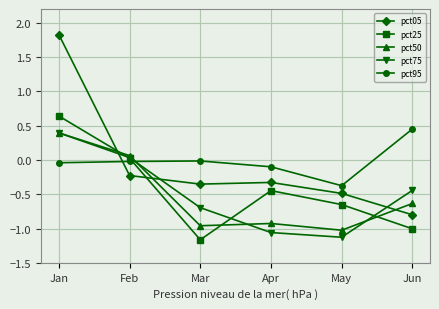

What is the difference between the highest and lowest values at Mar?

1.1